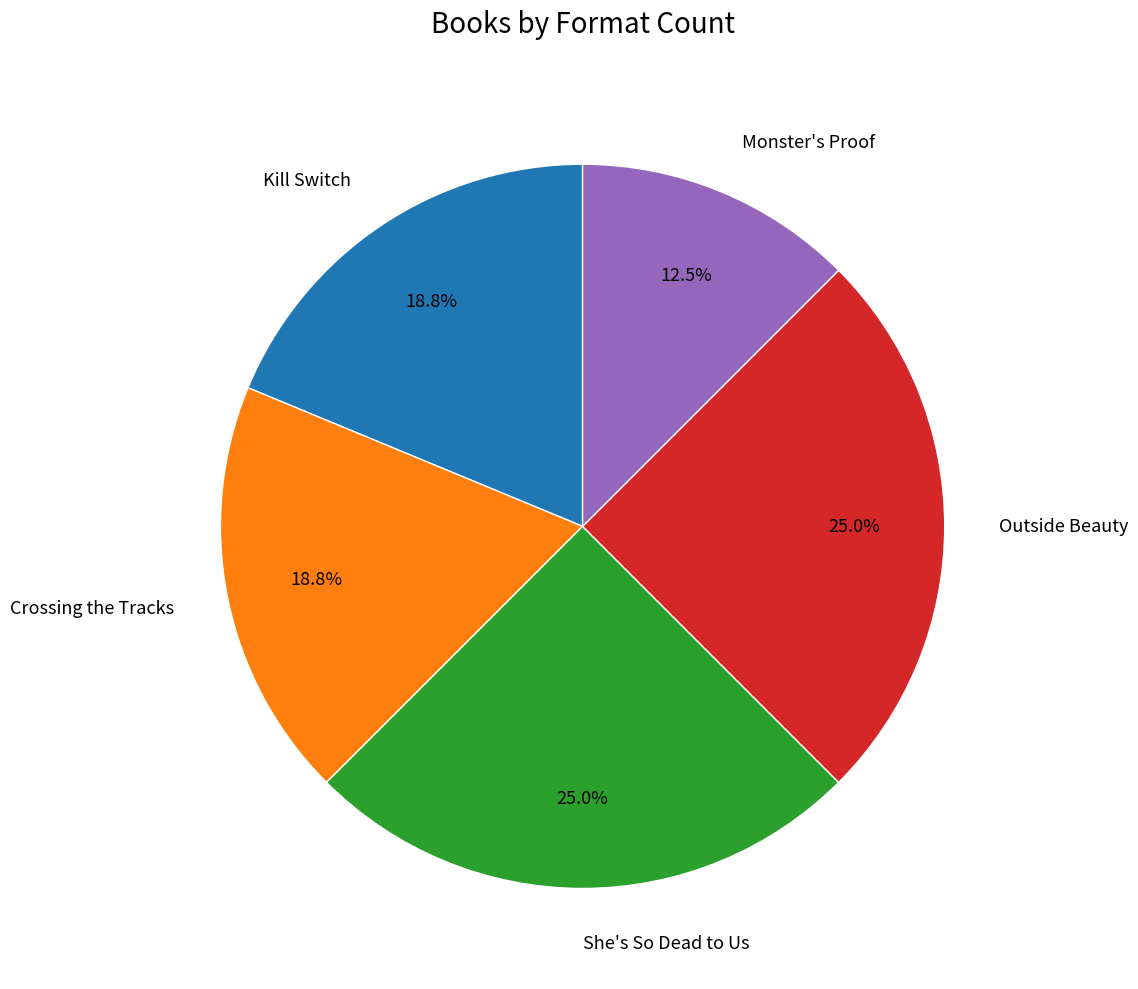

Is there any slice that represents more than half of the pie?

No